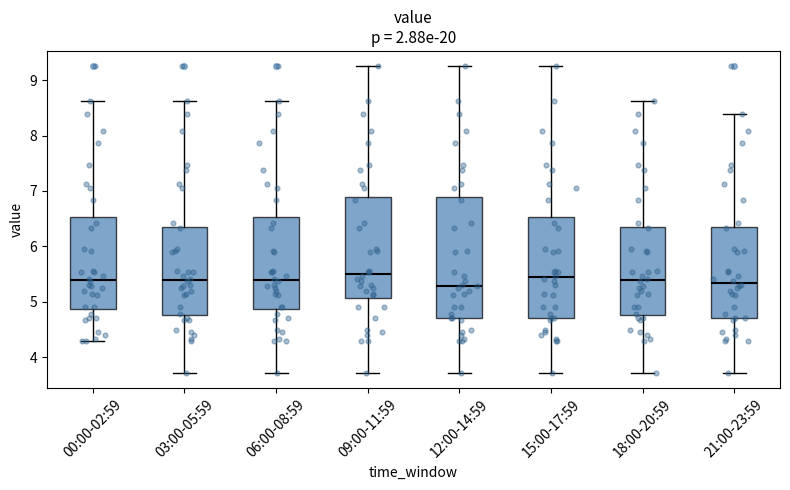

Reading left to right, read every box against the y-axis: the position of its median line, the range the box covers, and the ends of its whiskers. The values are not printed on the chart, so give them approximately, as read against the axis.

00:00-02:59: median 5.4, box 4.9 to 6.5, whiskers 4.3 to 8.6
03:00-05:59: median 5.4, box 4.8 to 6.4, whiskers 3.7 to 8.6
06:00-08:59: median 5.4, box 4.9 to 6.5, whiskers 3.7 to 8.6
09:00-11:59: median 5.5, box 5.1 to 6.9, whiskers 3.7 to 9.3
12:00-14:59: median 5.3, box 4.7 to 6.9, whiskers 3.7 to 9.3
15:00-17:59: median 5.4, box 4.7 to 6.5, whiskers 3.7 to 9.3
18:00-20:59: median 5.4, box 4.8 to 6.4, whiskers 3.7 to 8.6
21:00-23:59: median 5.3, box 4.7 to 6.4, whiskers 3.7 to 8.4